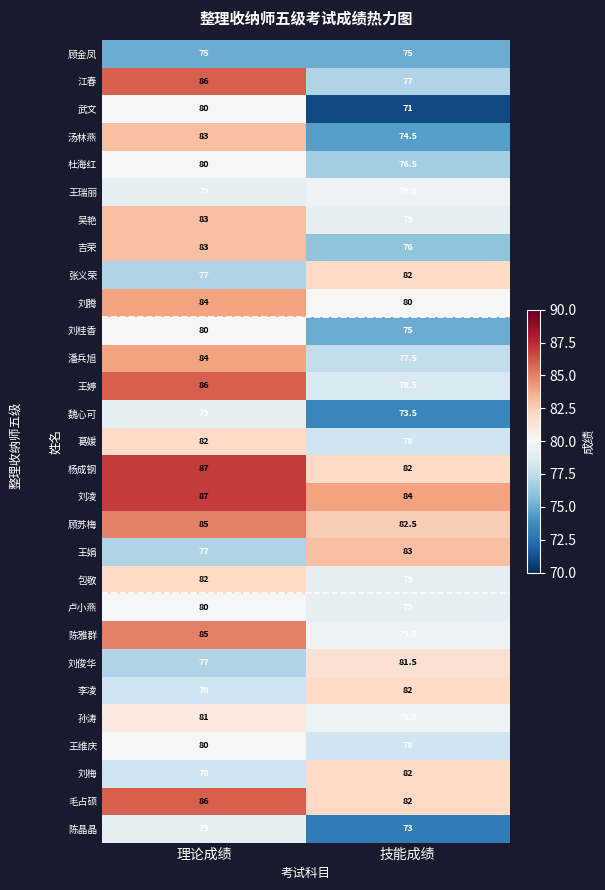

What is the sum of all 魏心可 values?

152.5